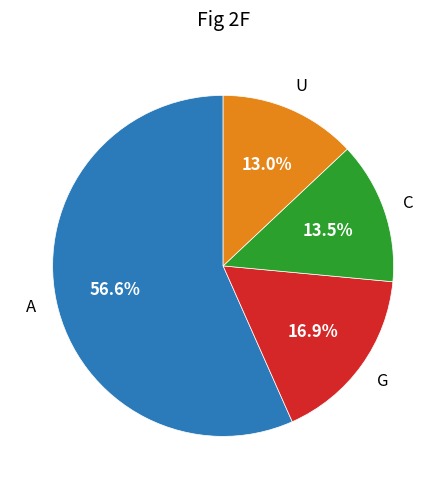

Is there any slice that represents more than half of the pie?

Yes